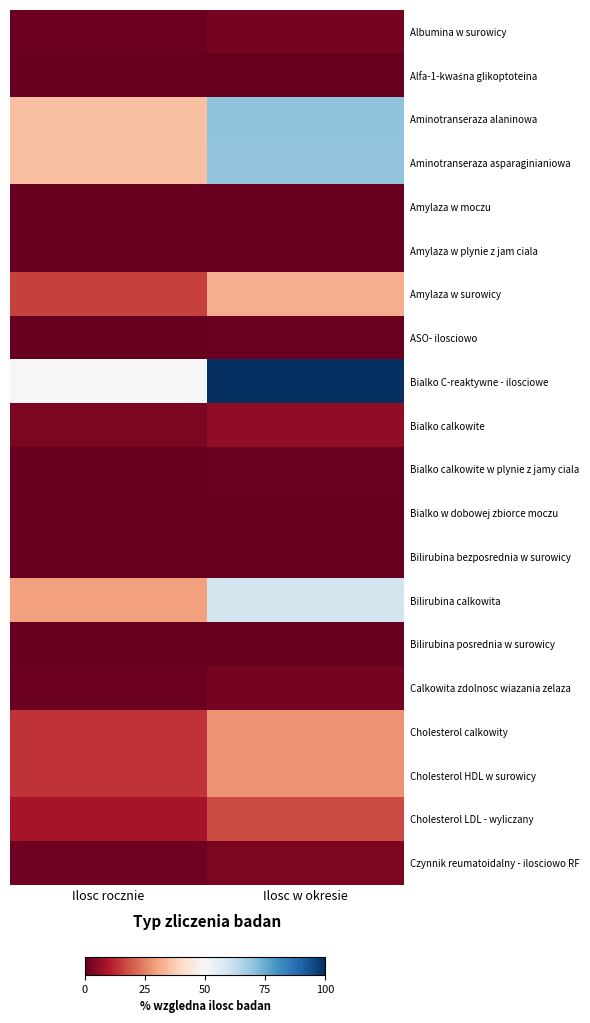

What is the total value across all series at Ilosc w okresie?

417.9